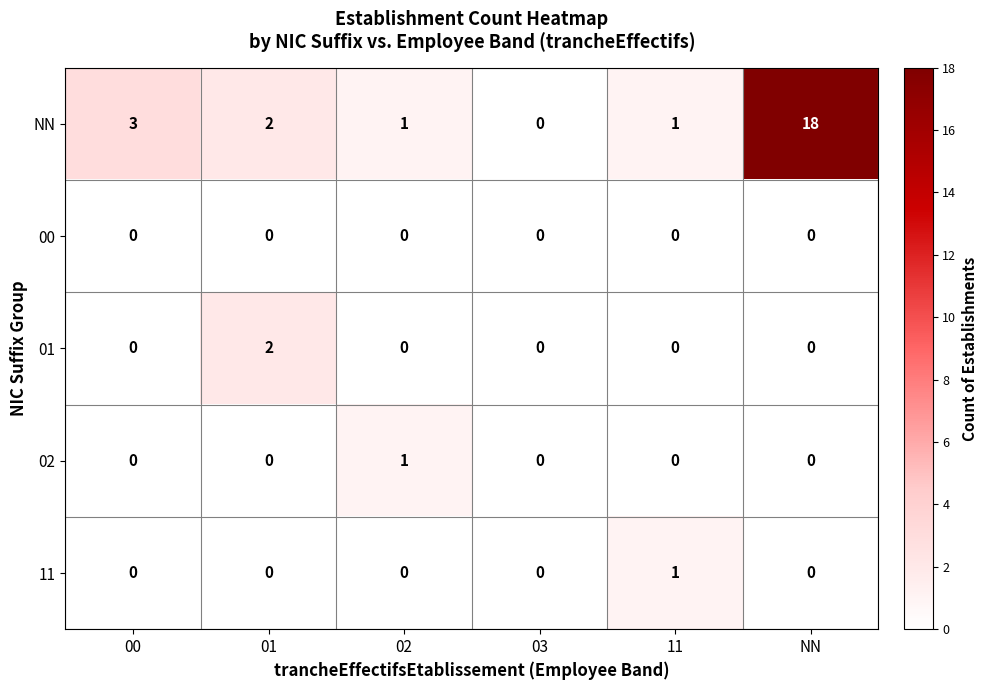

Reading left to right, extract all data points from this chart.

NN: 3	2	1	0	1	18
00: 0	0	0	0	0	0
01: 0	2	0	0	0	0
02: 0	0	1	0	0	0
11: 0	0	0	0	1	0